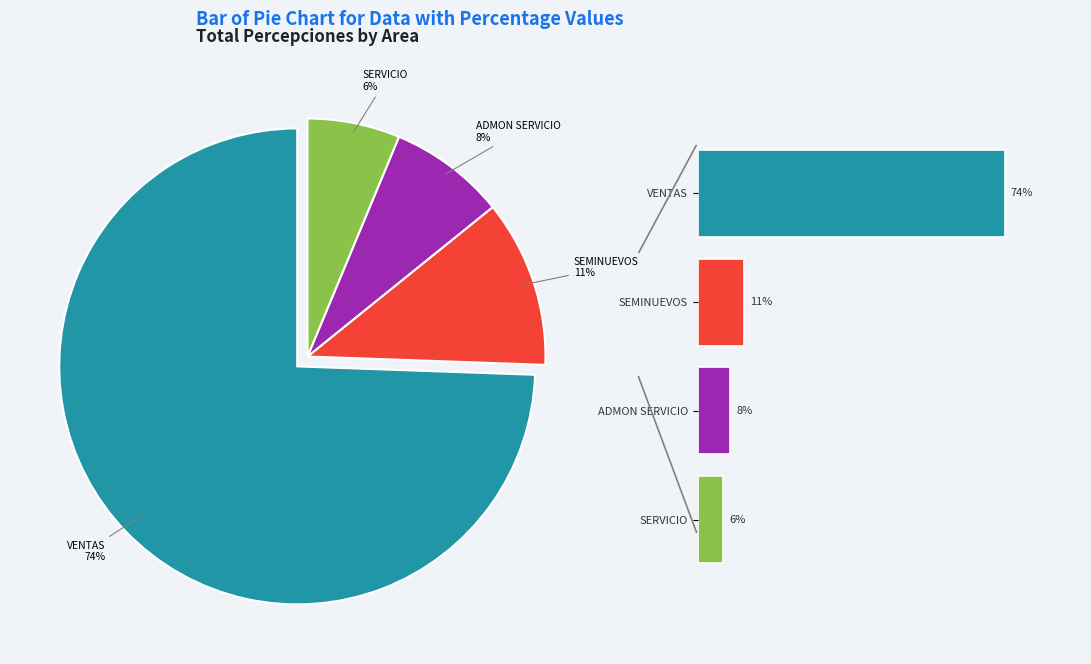

Which category accounts for the majority?

VENTAS